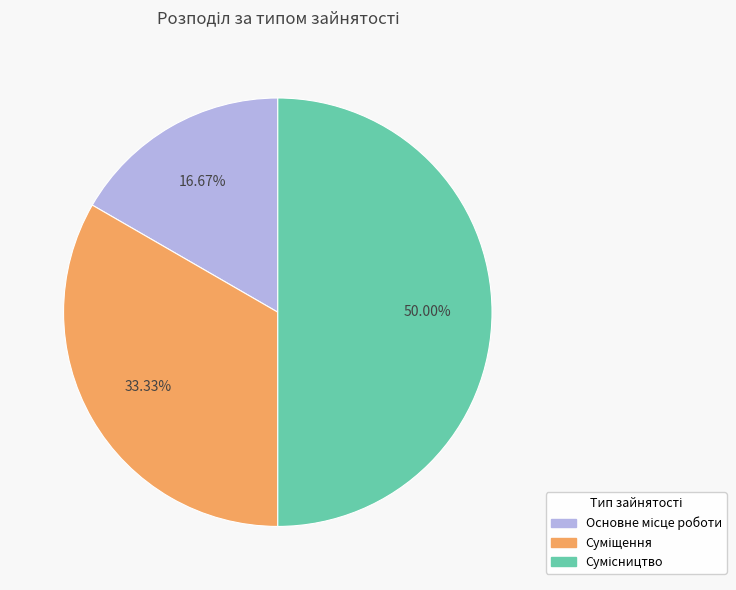

How many segments does this pie chart have?

3